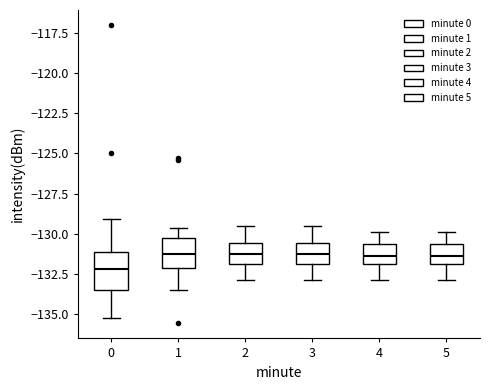

Where is the lower edge of the box at x = 1 on the y-axis? The values are not printed on the chart, so give them approximately, as read against the axis.

-132.0